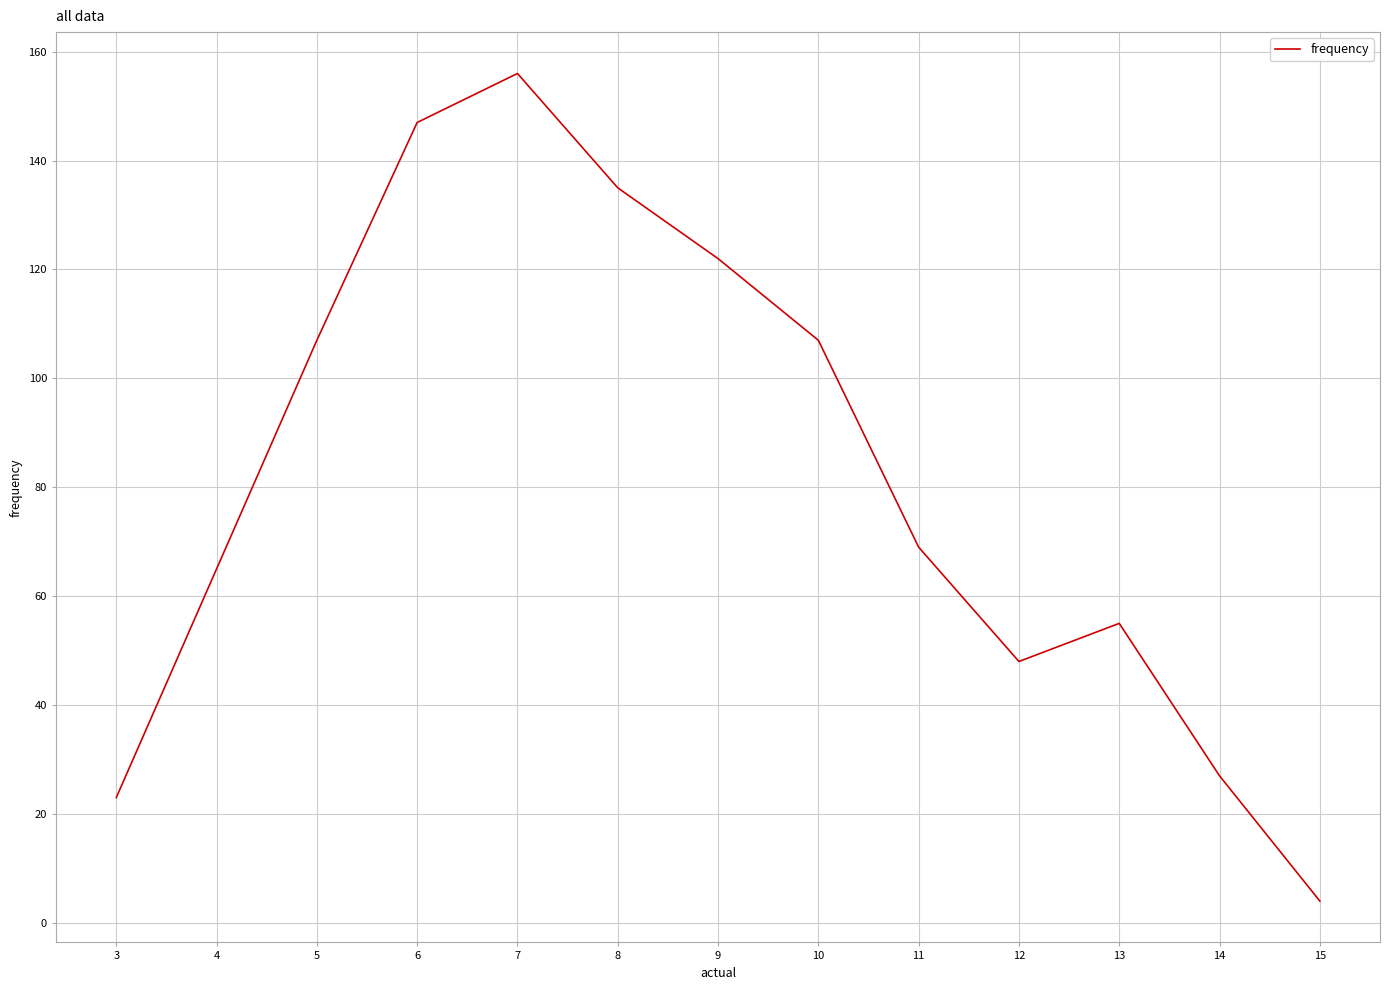

Is it true that the value at 8 is 135?

True